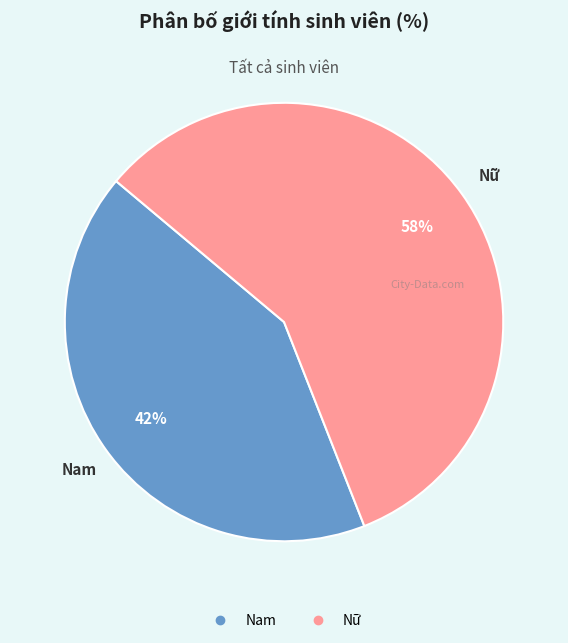

Approximately how many times larger is the value at Nam compared to Nữ?

0.7